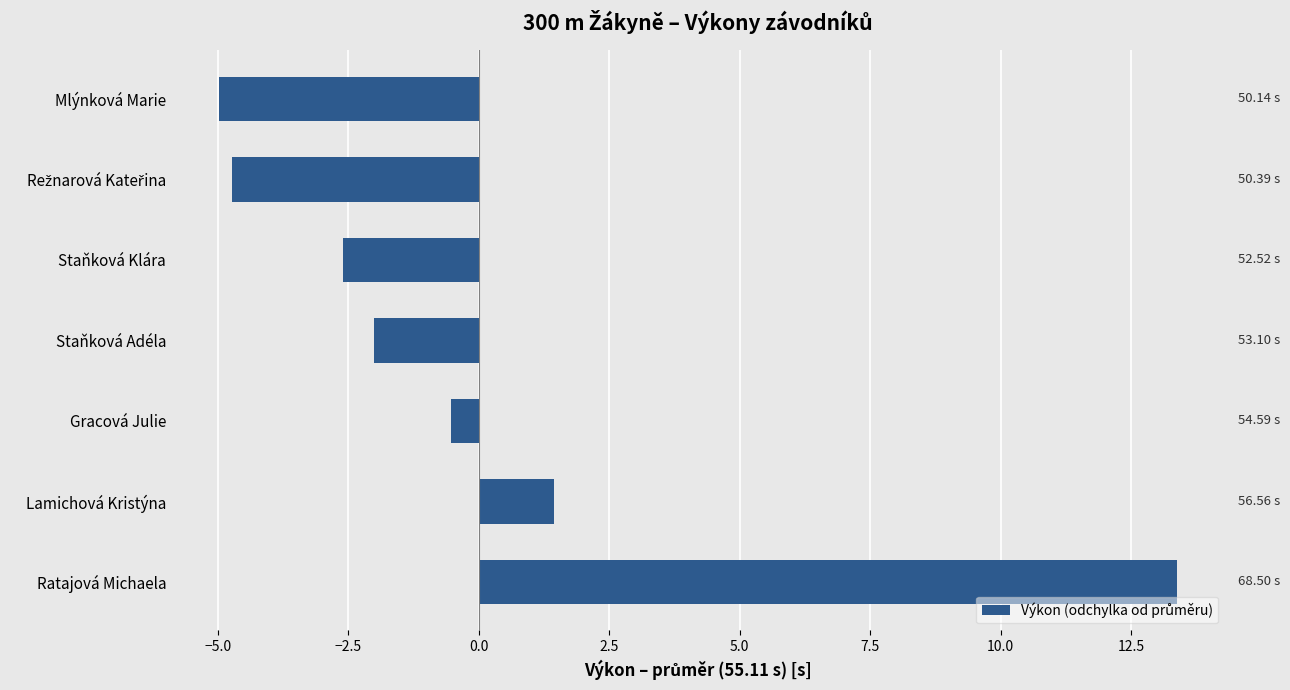

Approximately how many times larger is the value at Ratajová Michaela compared to Lamichová Kristýna?

9.3